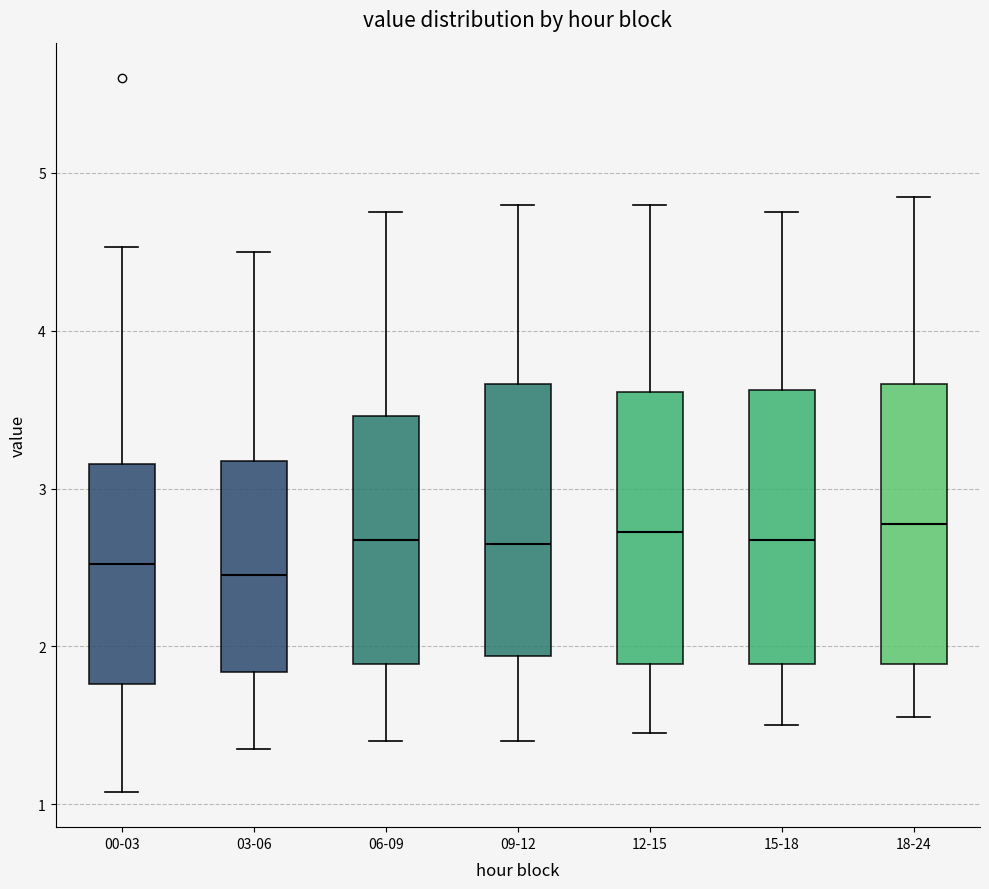

Reading left to right, read every box against the y-axis: the position of its median line, the range the box covers, and the ends of its whiskers. The values are not printed on the chart, so give them approximately, as read against the axis.

00-03: median 2.5, box 1.8 to 3.2, whiskers 1.1 to 4.5
03-06: median 2.5, box 1.8 to 3.2, whiskers 1.4 to 4.5
06-09: median 2.7, box 1.9 to 3.5, whiskers 1.4 to 4.8
09-12: median 2.7, box 1.9 to 3.7, whiskers 1.4 to 4.8
12-15: median 2.7, box 1.9 to 3.6, whiskers 1.5 to 4.8
15-18: median 2.7, box 1.9 to 3.6, whiskers 1.5 to 4.8
18-24: median 2.8, box 1.9 to 3.7, whiskers 1.6 to 4.9